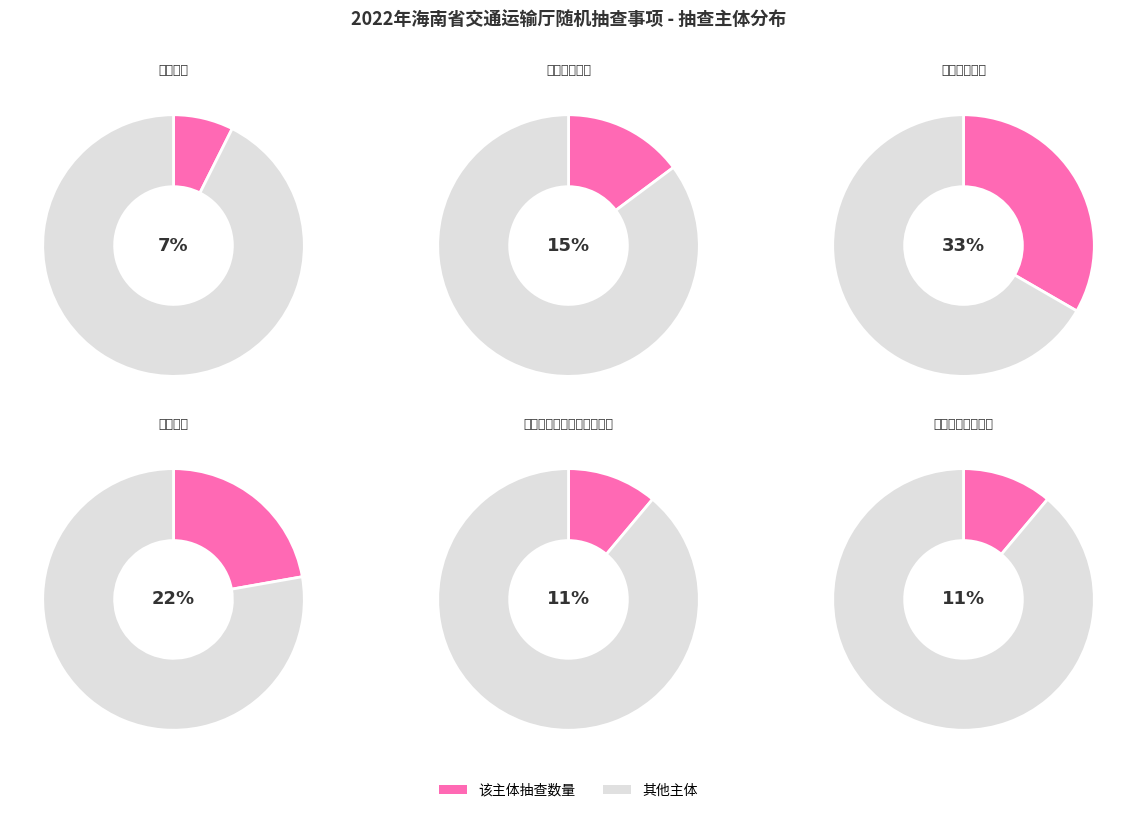

To the nearest percent, what is the combined percentage of 省交通工程质量监督管理局 and 省海峡办?

33%